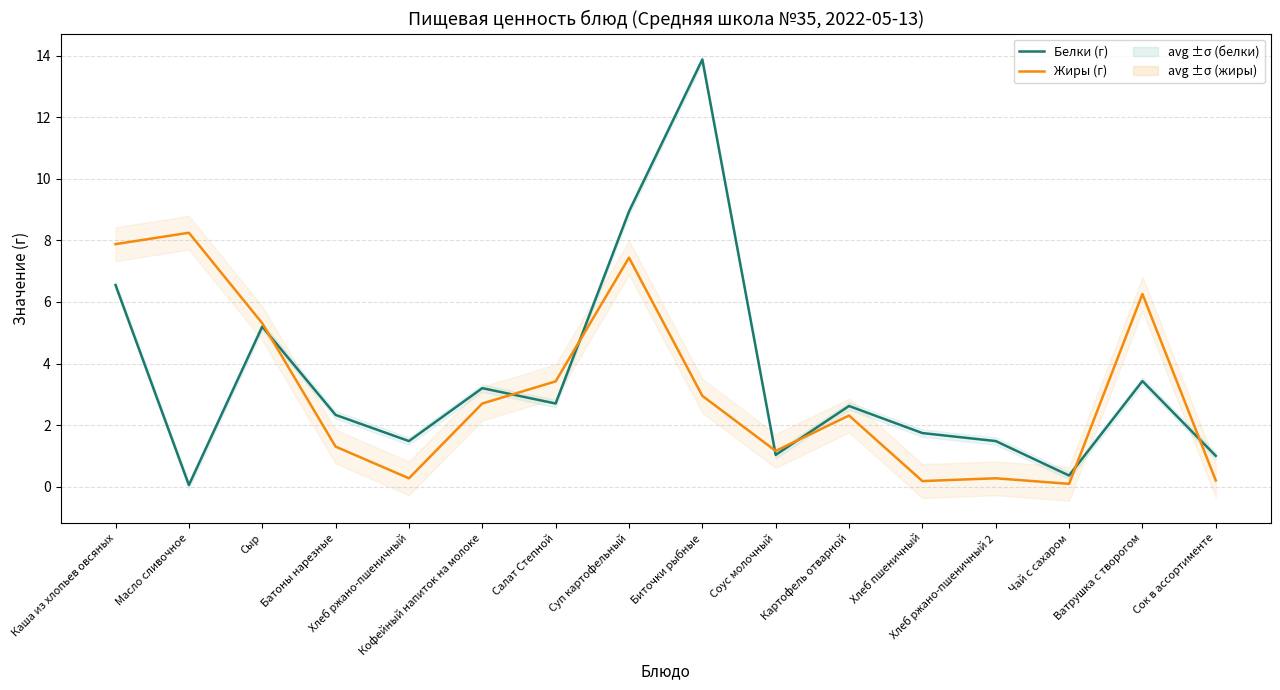

What is the lowest value of the Жиры (г) series?

0.1